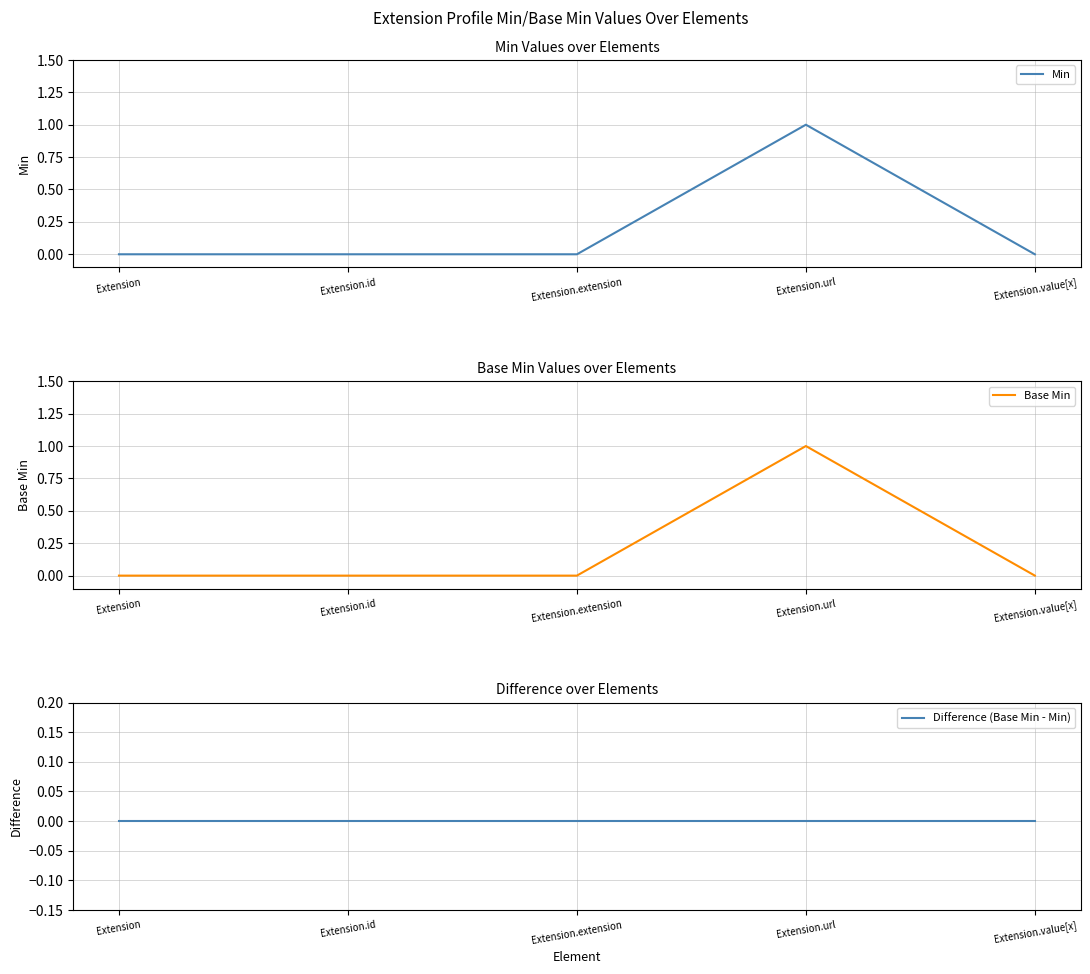

How many values in the Min series exceed 0?

1